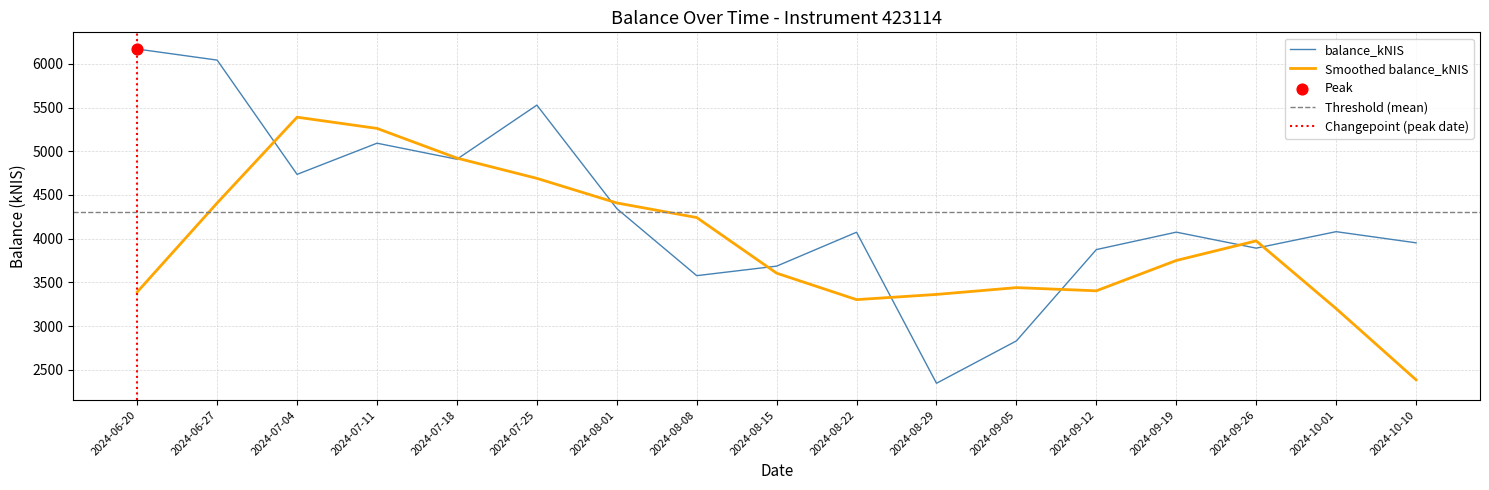

What is the change in value from 2024-06-20 to 2024-07-18?

-1260.8